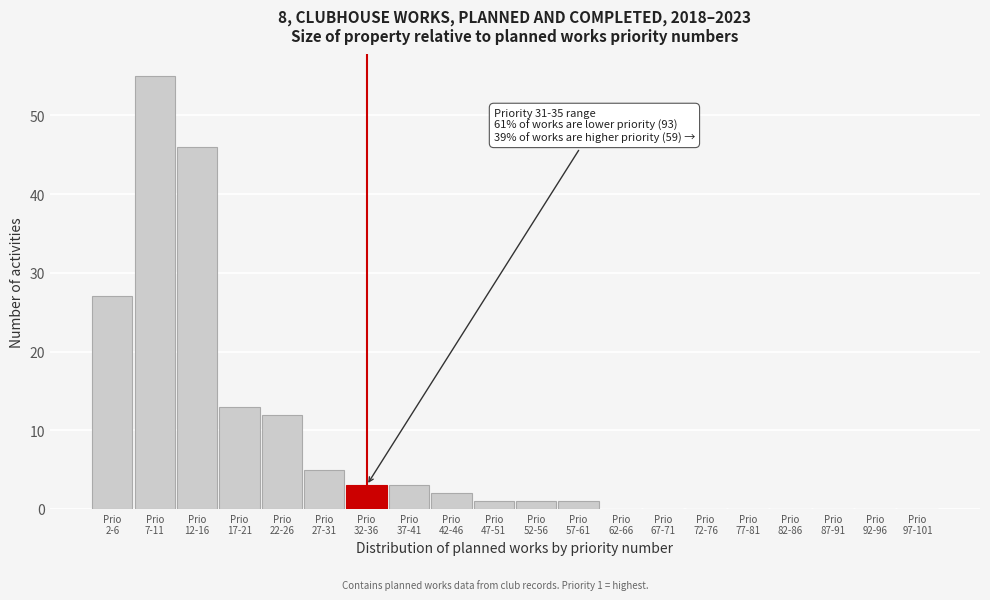

What is the sum of all values?

169